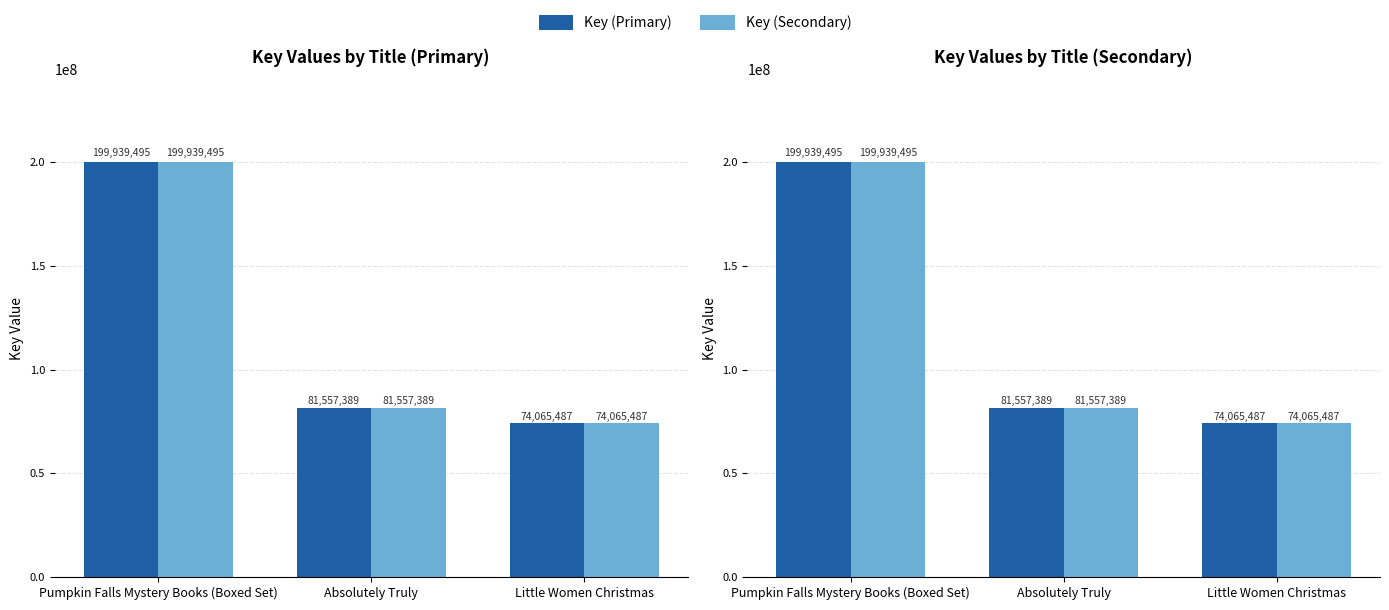

At how many categories does at least one series exceed 134959610?

1